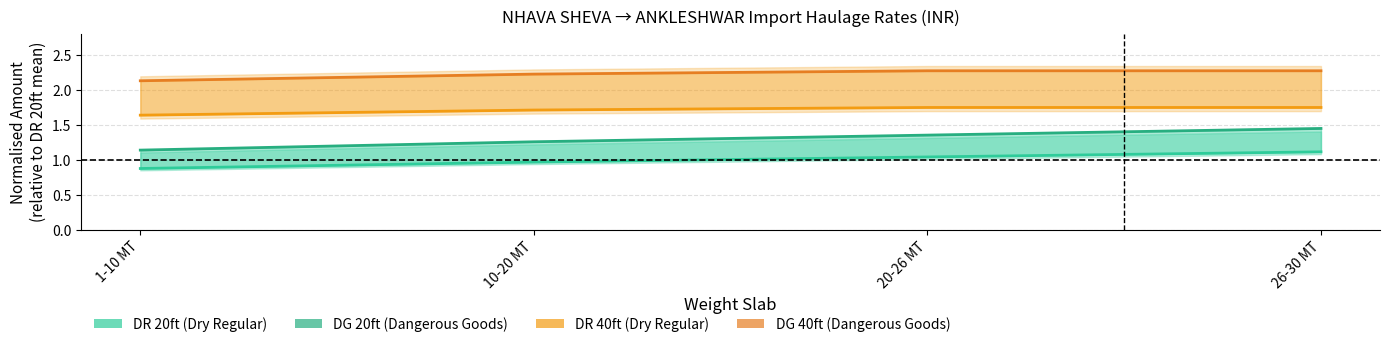

True or false: DG 20ft has more than 0 interior local peaks.

False